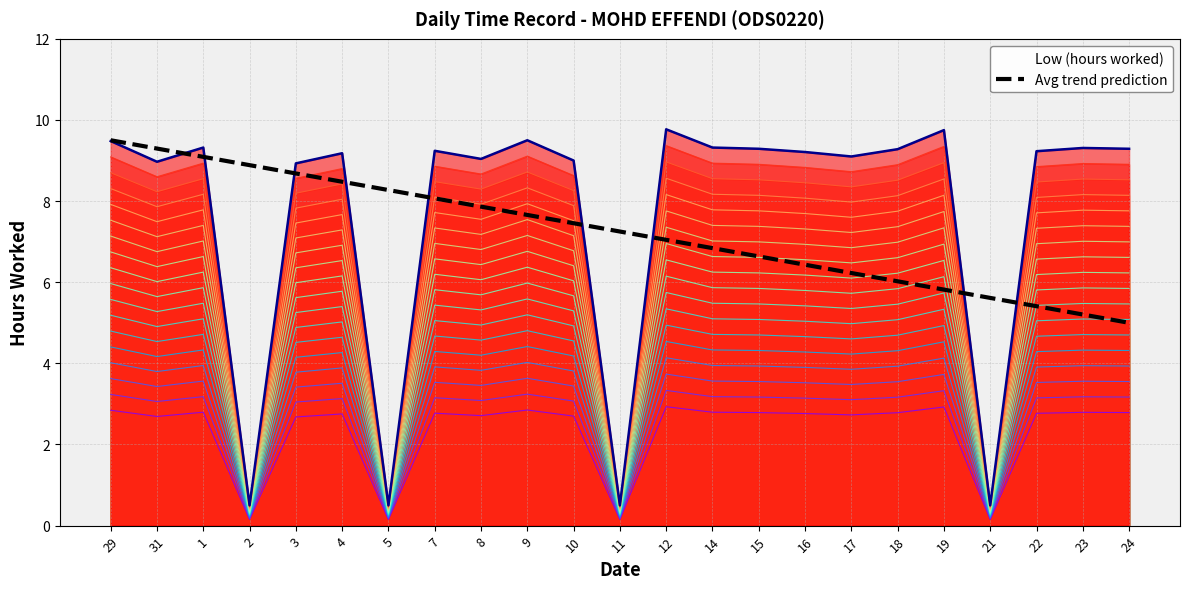

What position from the left is 18?

18